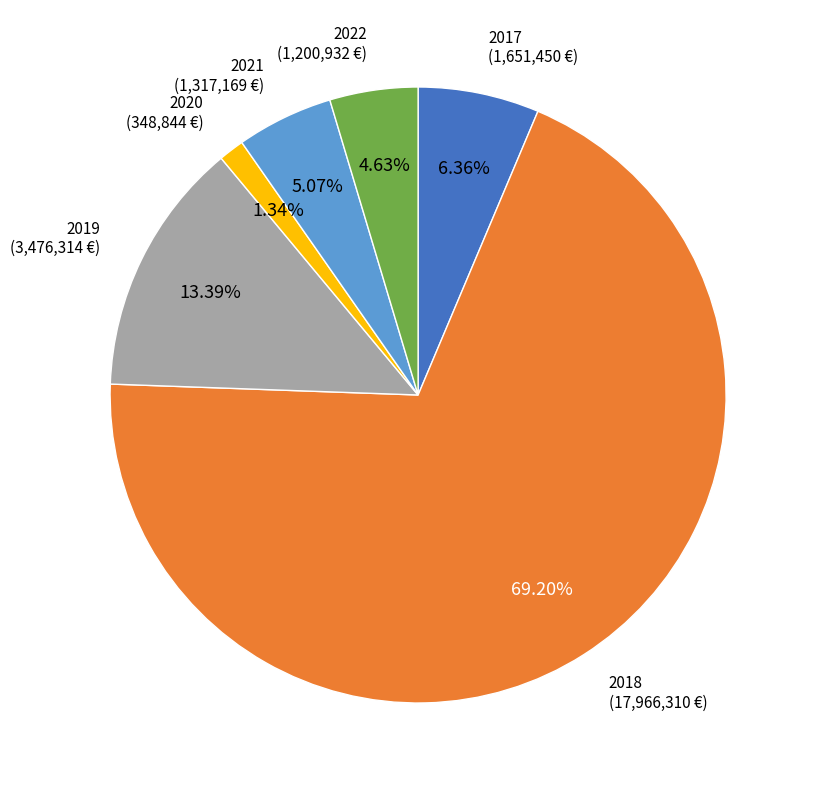

Is there a majority slice in this chart?

Yes